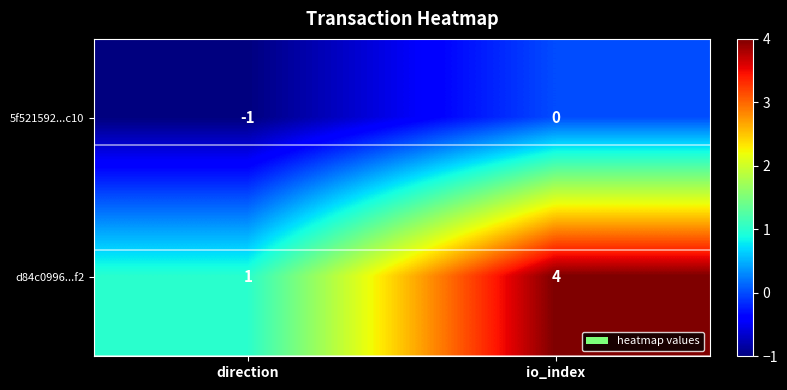

Where is d84c0996...f2 nearest to the value 2?

direction